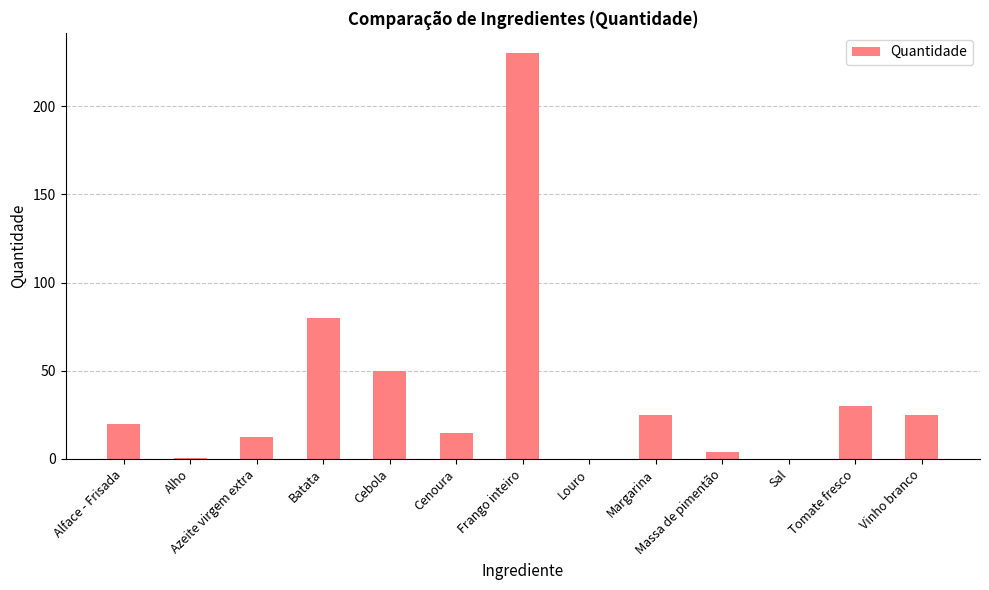

The value at Cebola is 32.2. True or false?

False